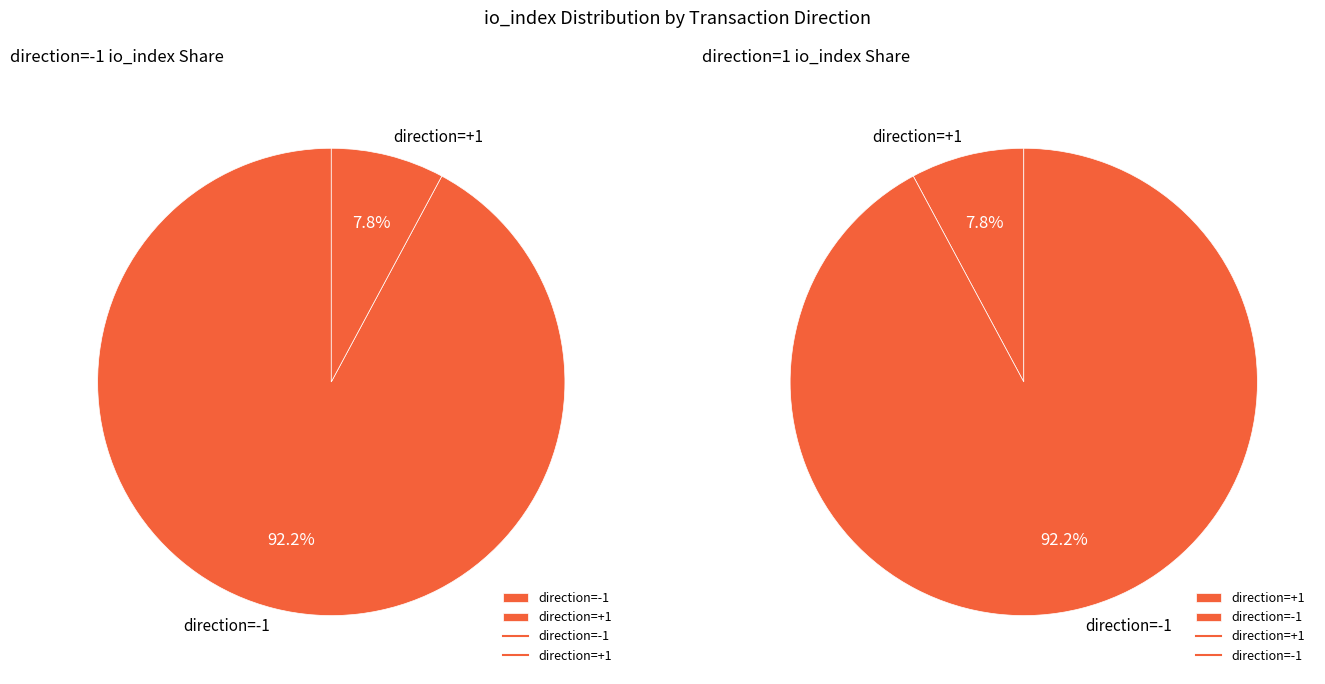

Which slice represents more than half of the pie?

tx -1 (io_index=47)